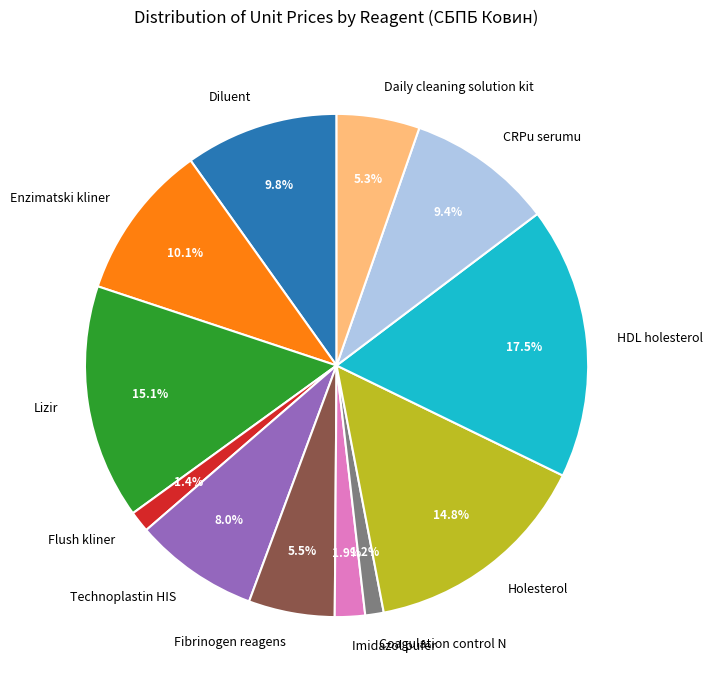

Does Lizir account for over 50% of the chart?

No